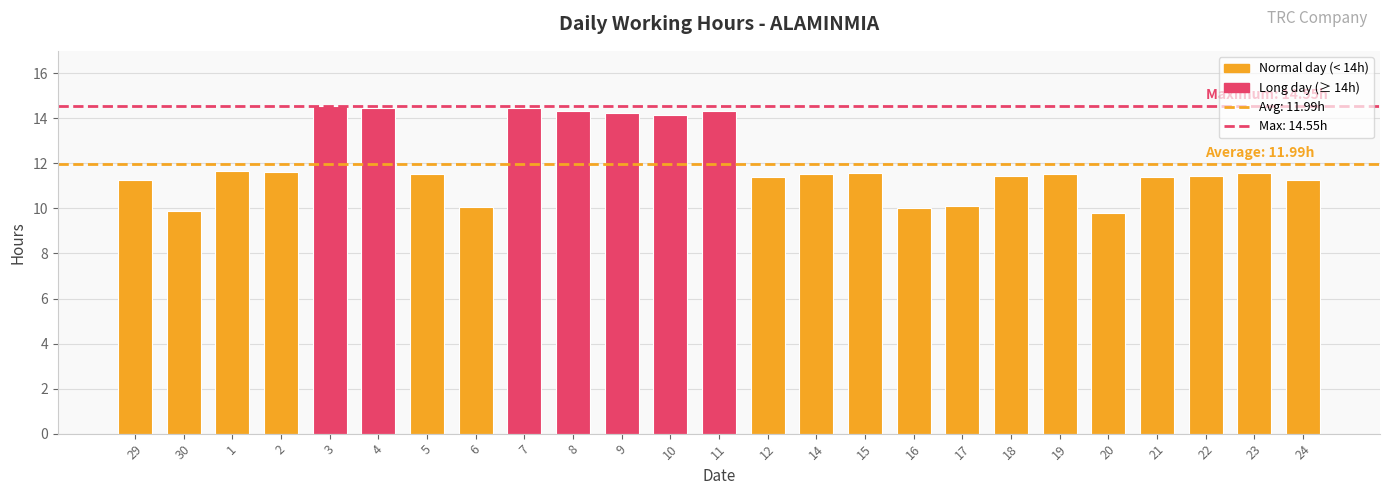

Is it true that the value at 20 is 9.8?

True